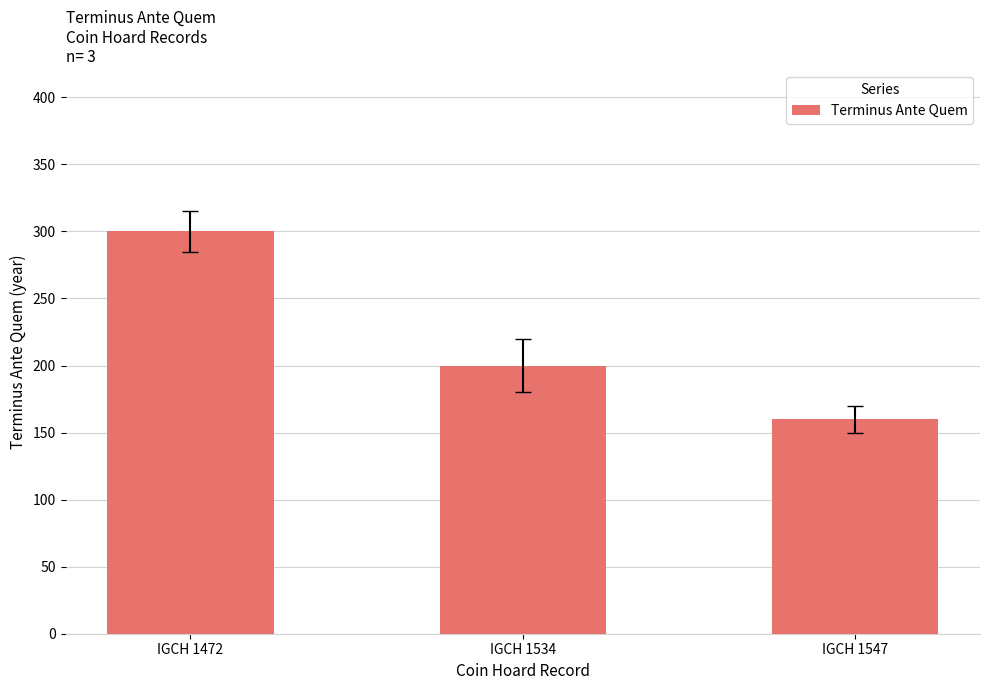

At which category does the chart reach its peak across all series?

IGCH 1472